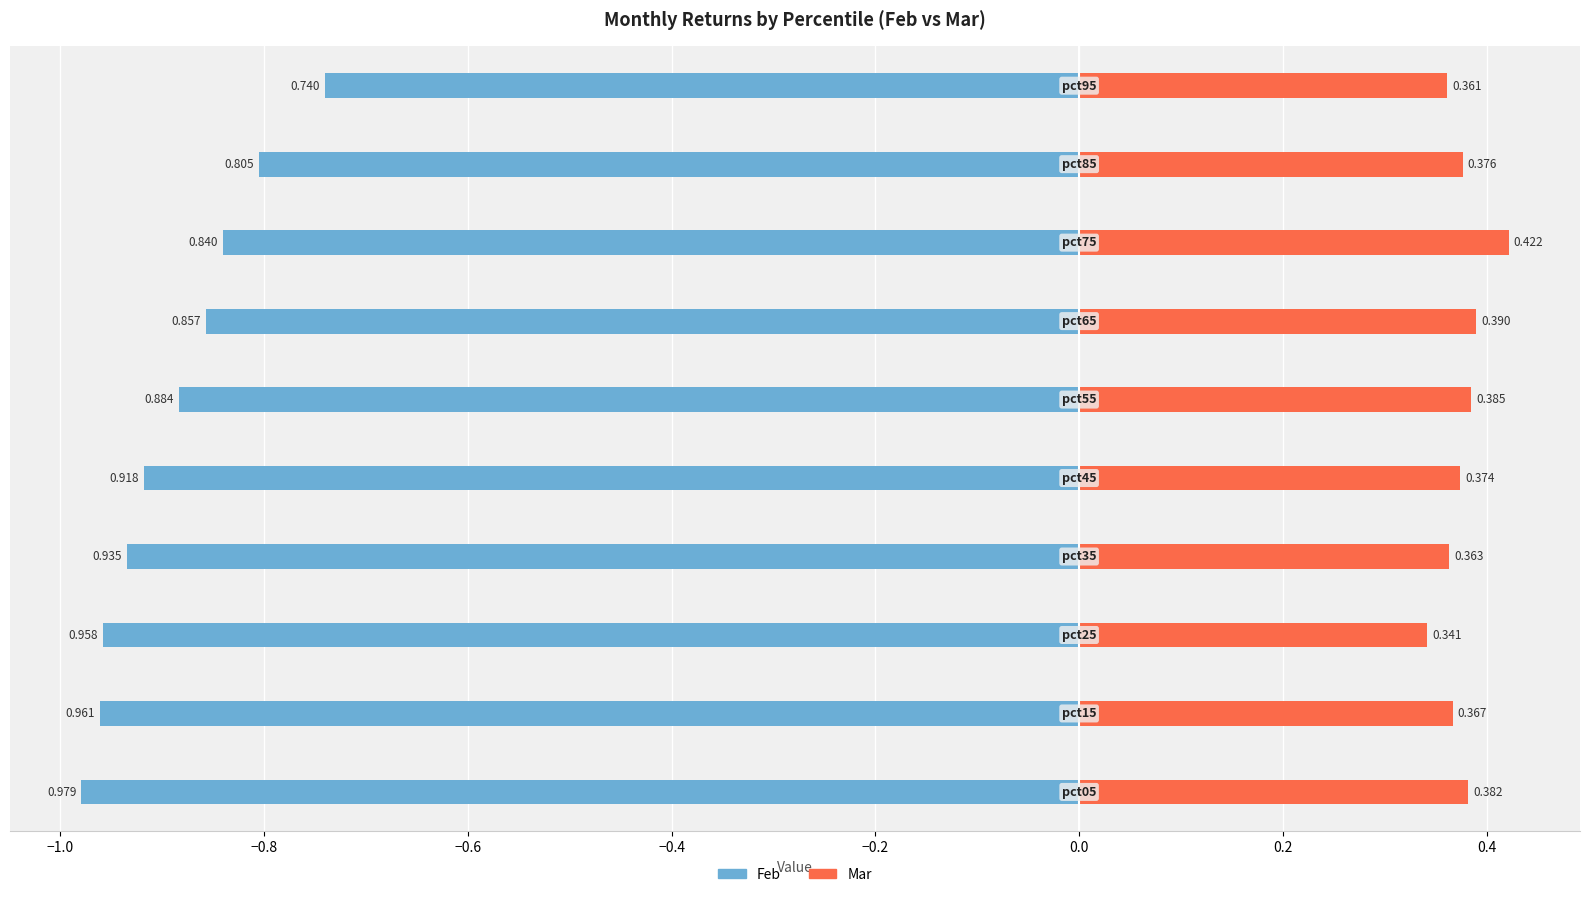

What is the difference between the maximum and minimum values in the Feb series?

0.2